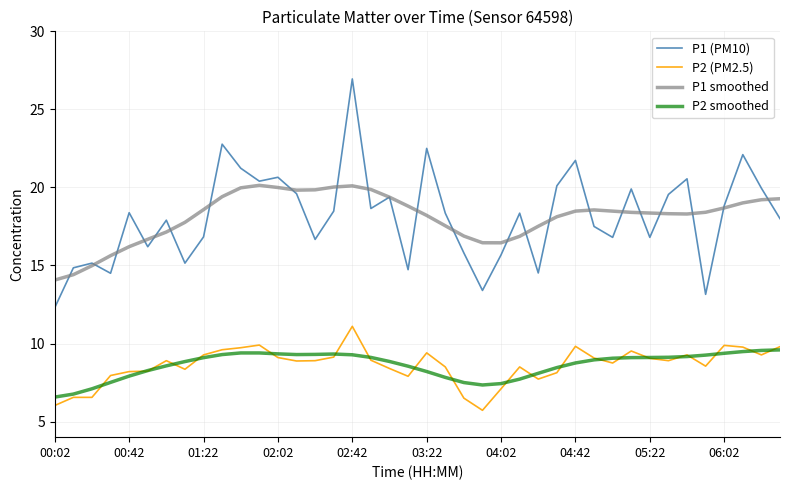

True or false: P2 (PM2.5) and P1 (PM10) intersect in this chart.

False